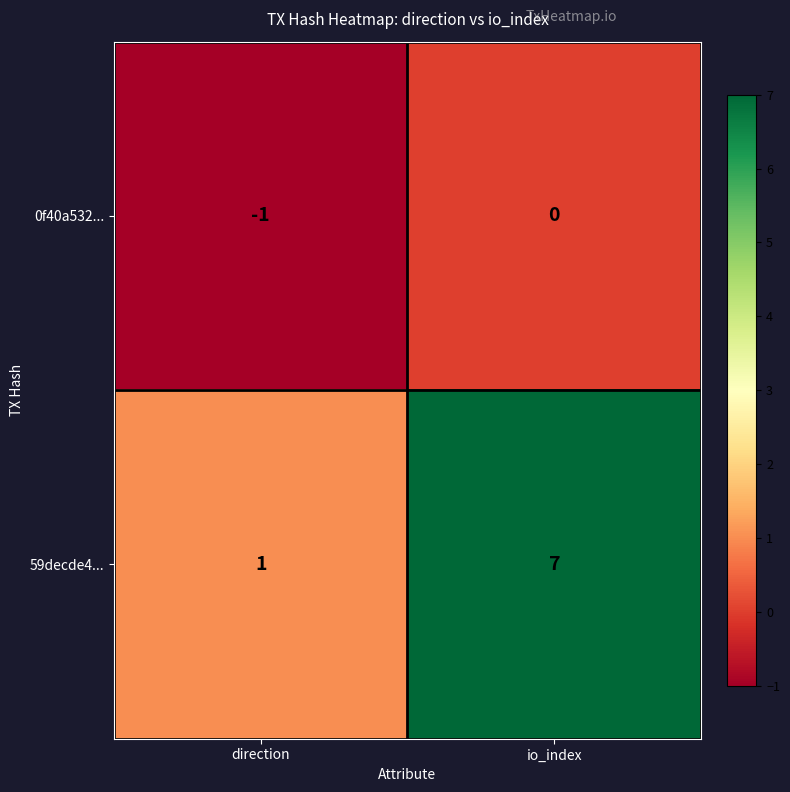

How many distinct data groups are displayed?

2